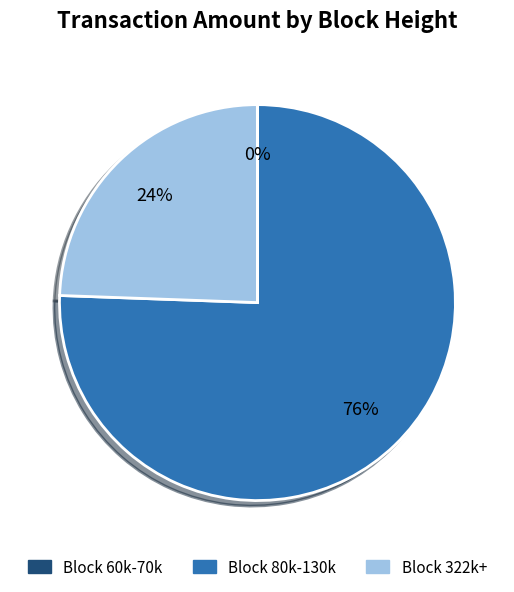

To the nearest percent, what is the difference between the largest and smallest slice percentages?

76%